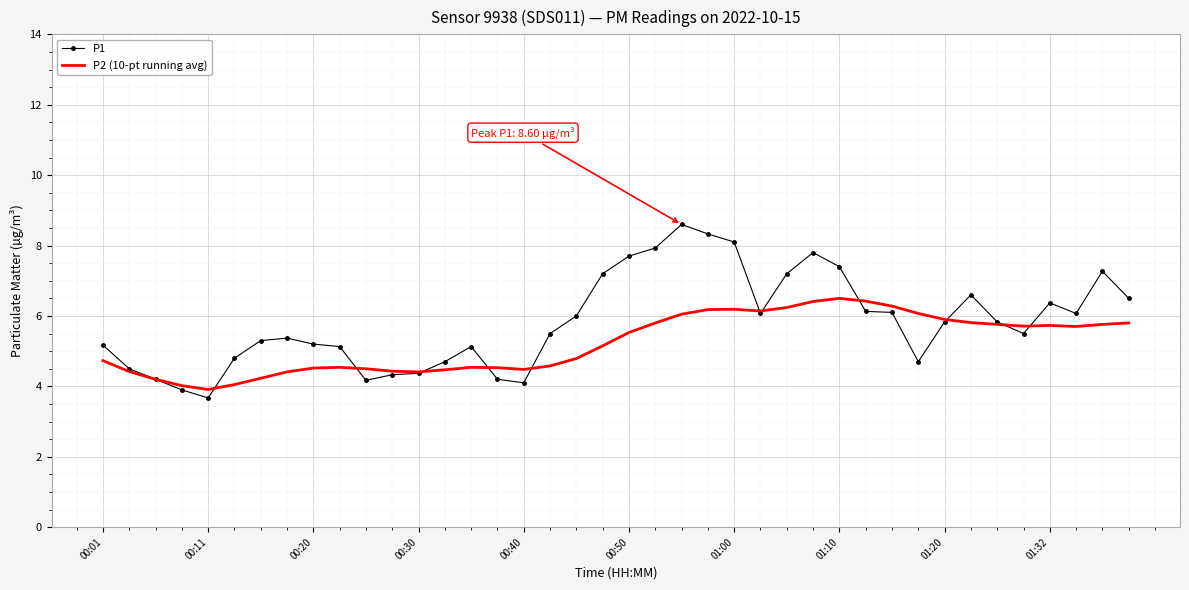

Which series has the widest spread of values?

P1